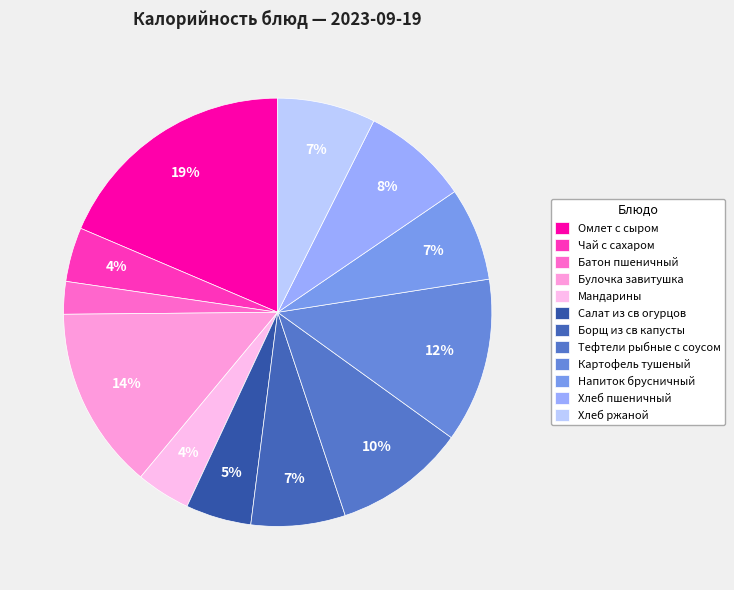

Count the number of slices in the pie.

12